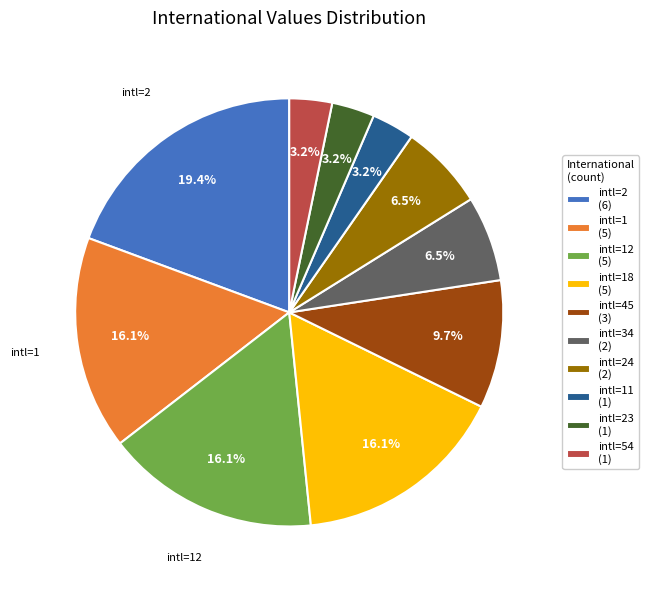

How much of the chart is everything except intl=12 (5)?

83.9%